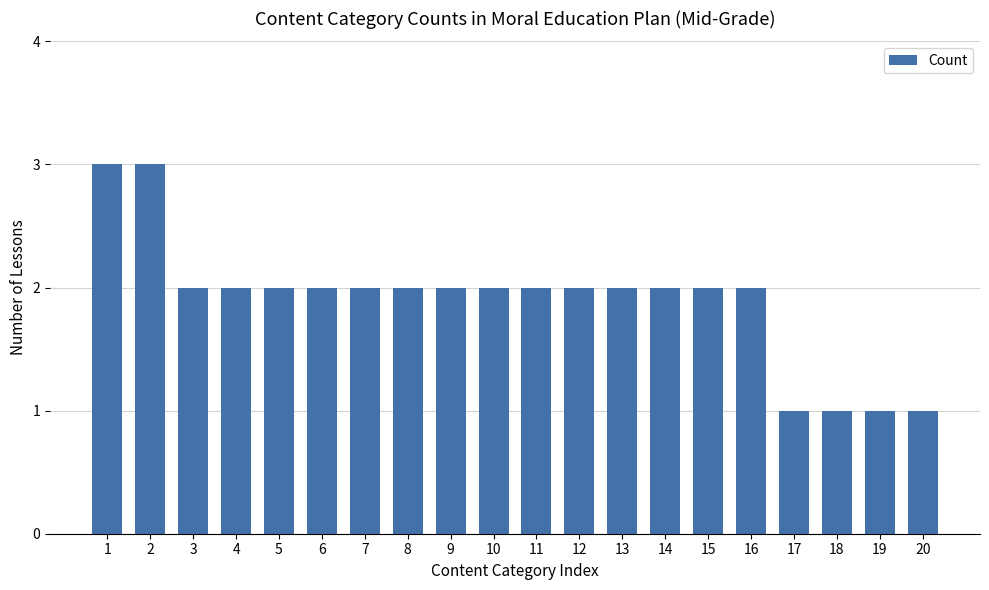

True or false: the data shows 4 at 2.

False